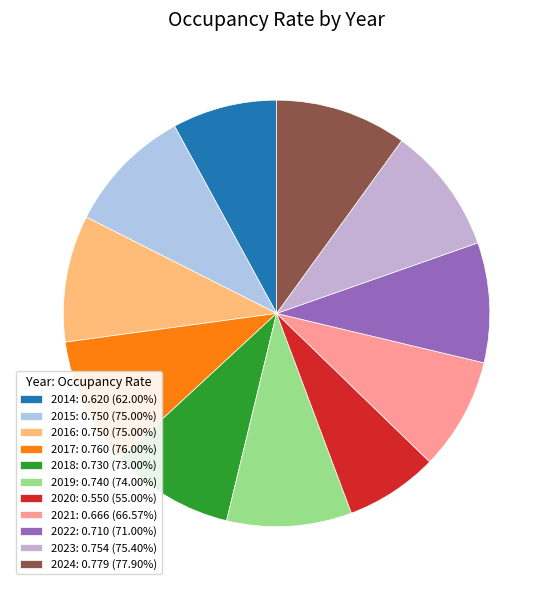

What is the largest slice in the pie chart?

2024